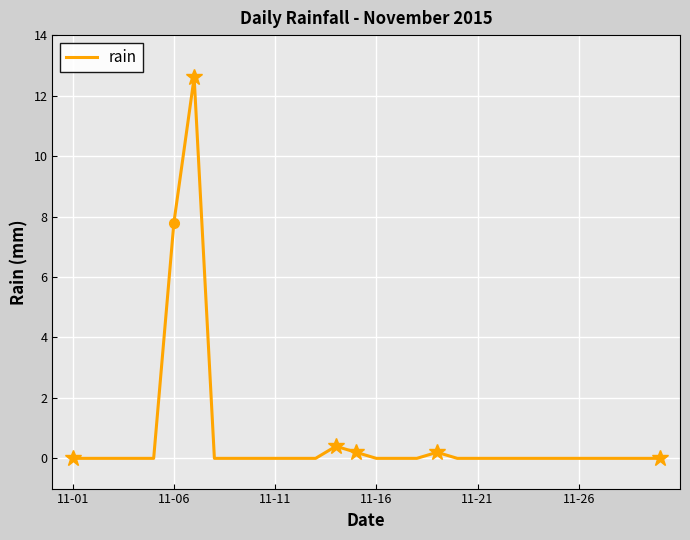

Does the chart have visible grid lines?

Yes